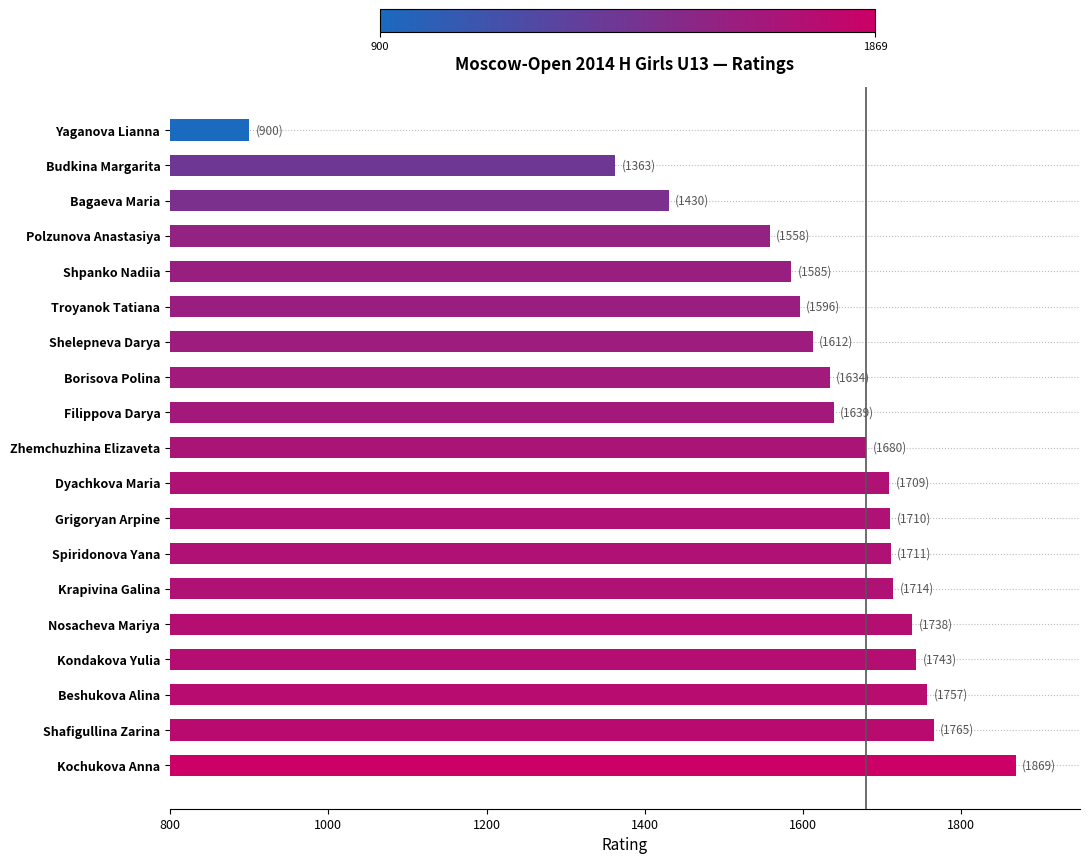

What is the greatest value displayed?

1869